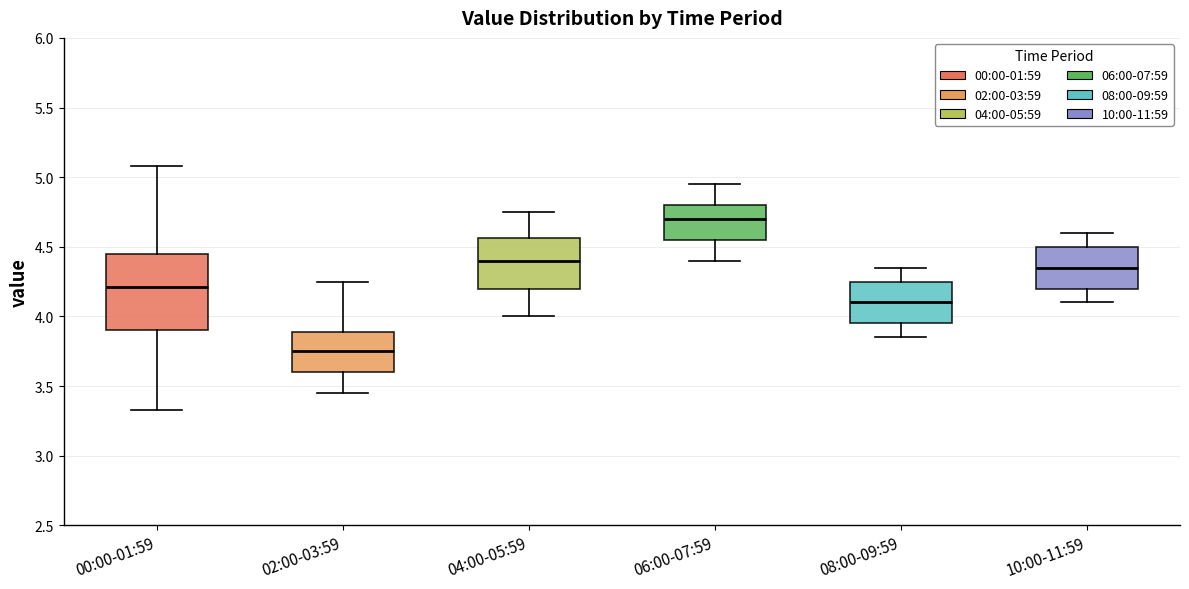

Comparing the boxes themselves (not the whiskers), which one is the tallest?

00:00-01:59